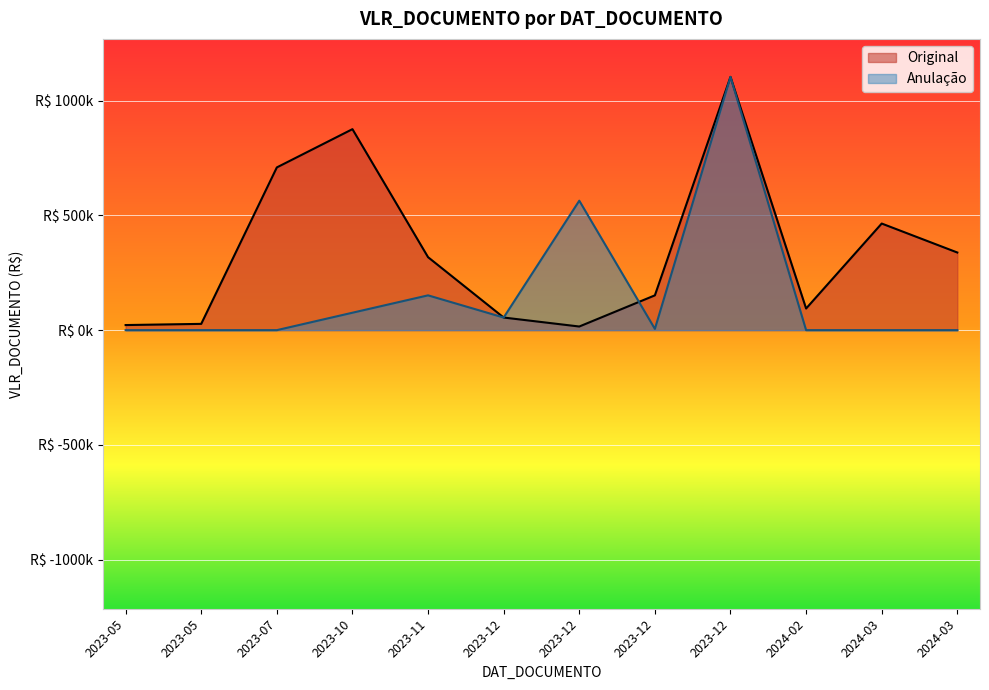

Which series has the largest total across all categories?

Original